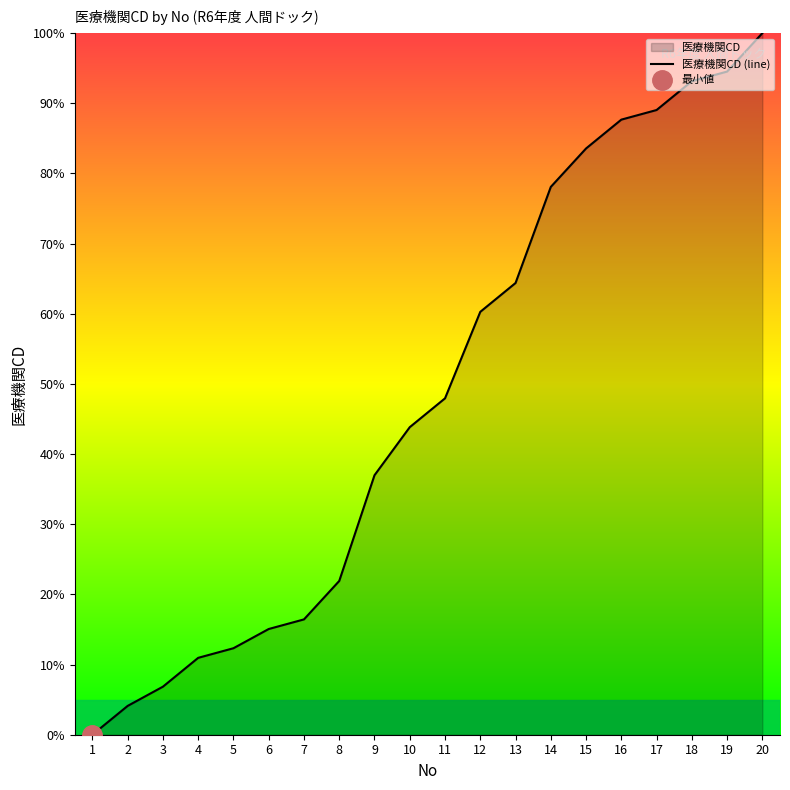

The value at 3 is 6.8. True or false?

True